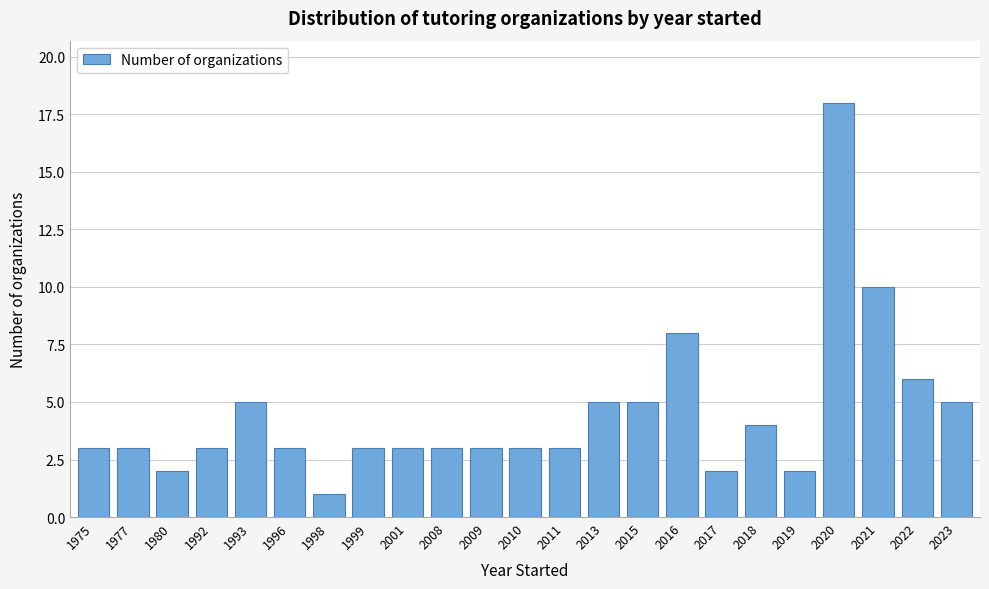

Reading right to left, what are all the values shown in this chart?

2023=5	2022=6	2021=10	2020=18	2019=2	2018=4	2017=2	2016=8	2015=5	2013=5	2011=3	2010=3	2009=3	2008=3	2001=3	1999=3	1998=1	1996=3	1993=5	1992=3	1980=2	1977=3	1975=3